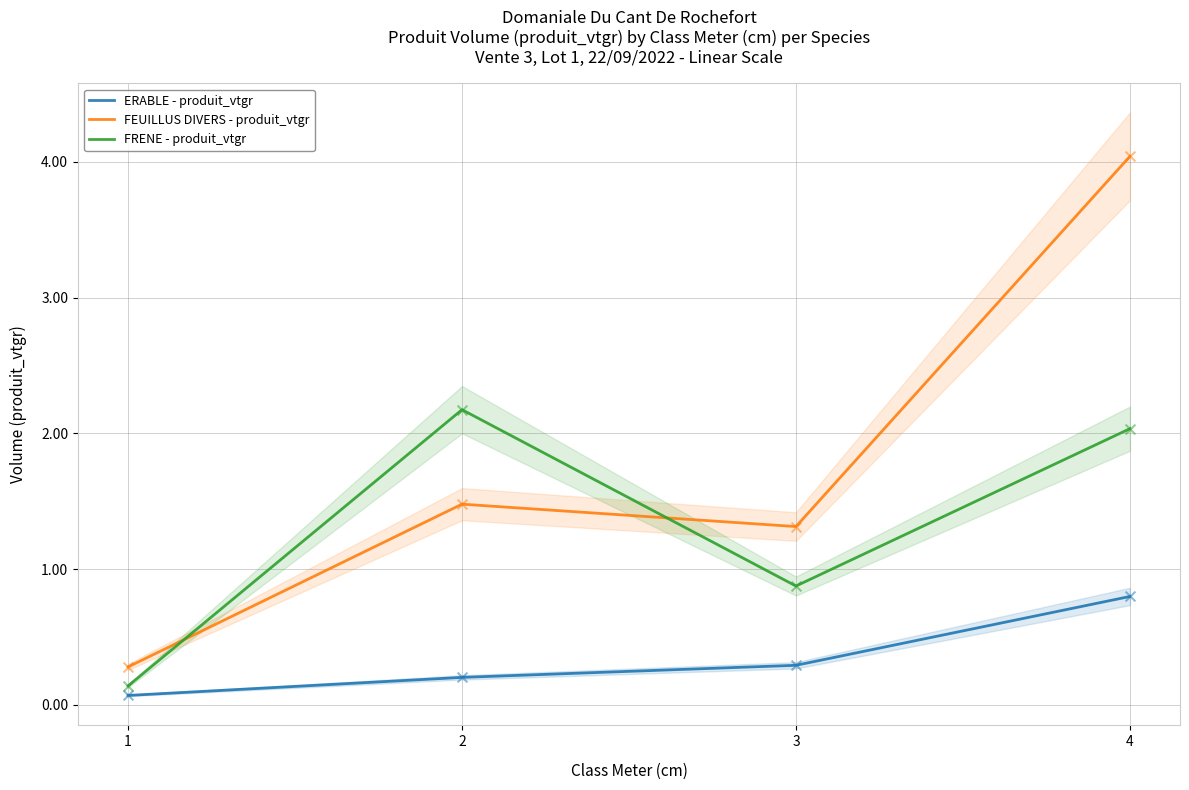

Which series reaches the minimum Y coordinate?

ERABLE - produit_vtgr